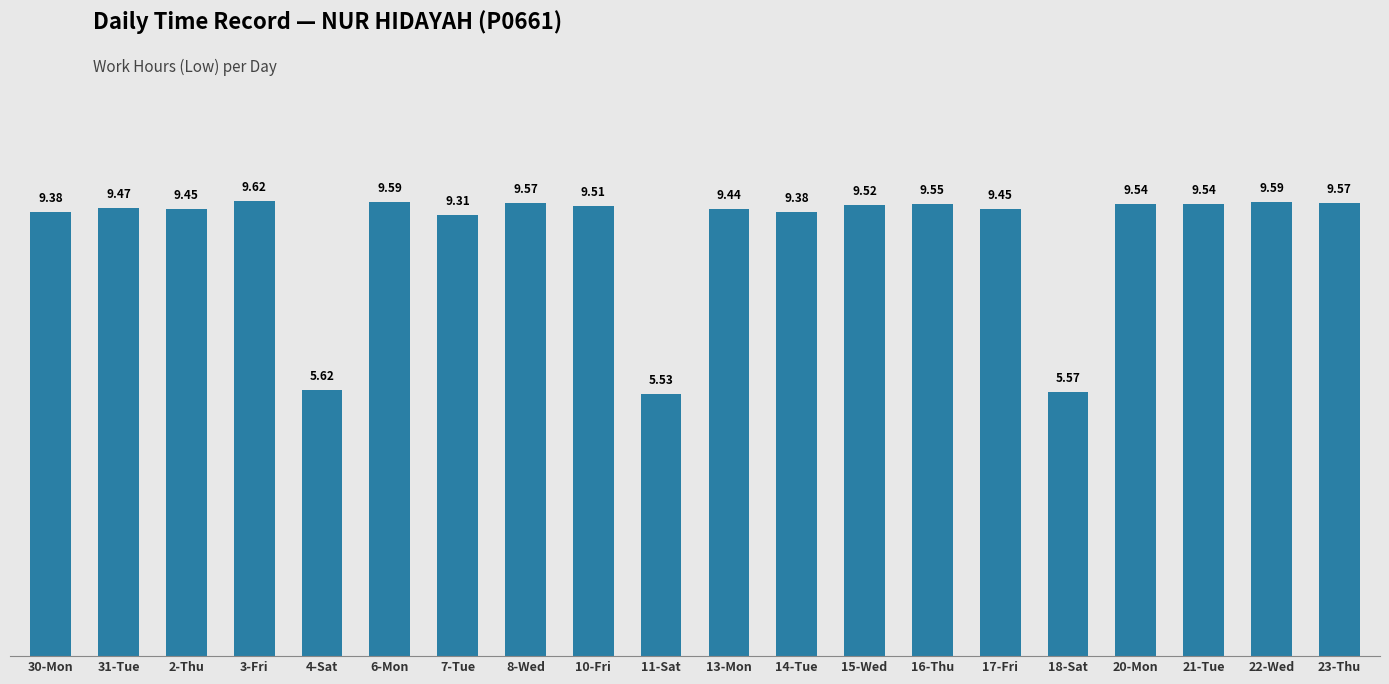

At which category does the chart reach its minimum across all series?

11-Sat